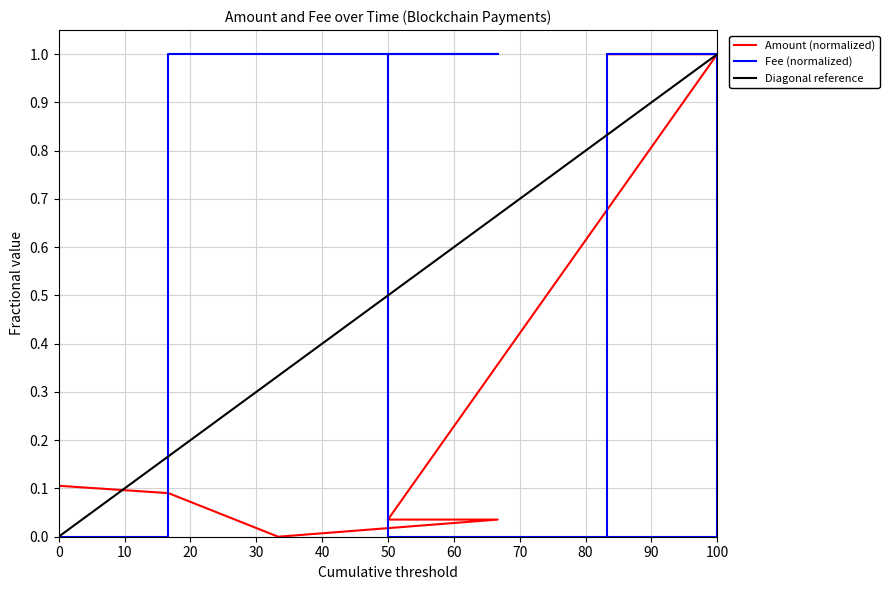

How many categories are shown in the chart?

7